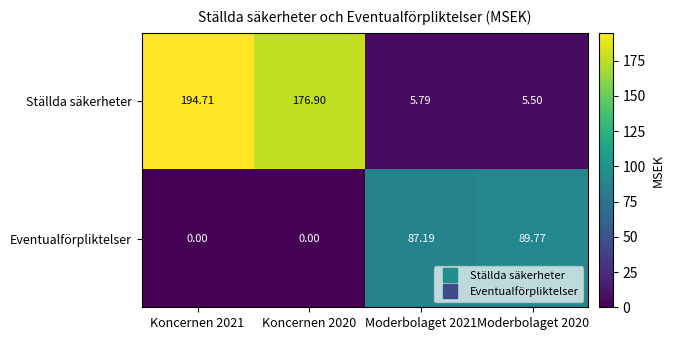

Is the value of Eventualförpliktelser at Koncernen 2020 greater than the value of Ställda säkerheter at Moderbolaget 2021?

No